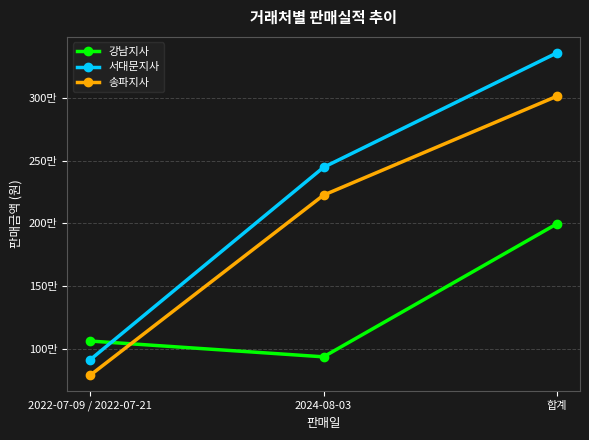

Rank the series at 합계 from highest to lowest value.

서대문지사, 송파지사, 강남지사